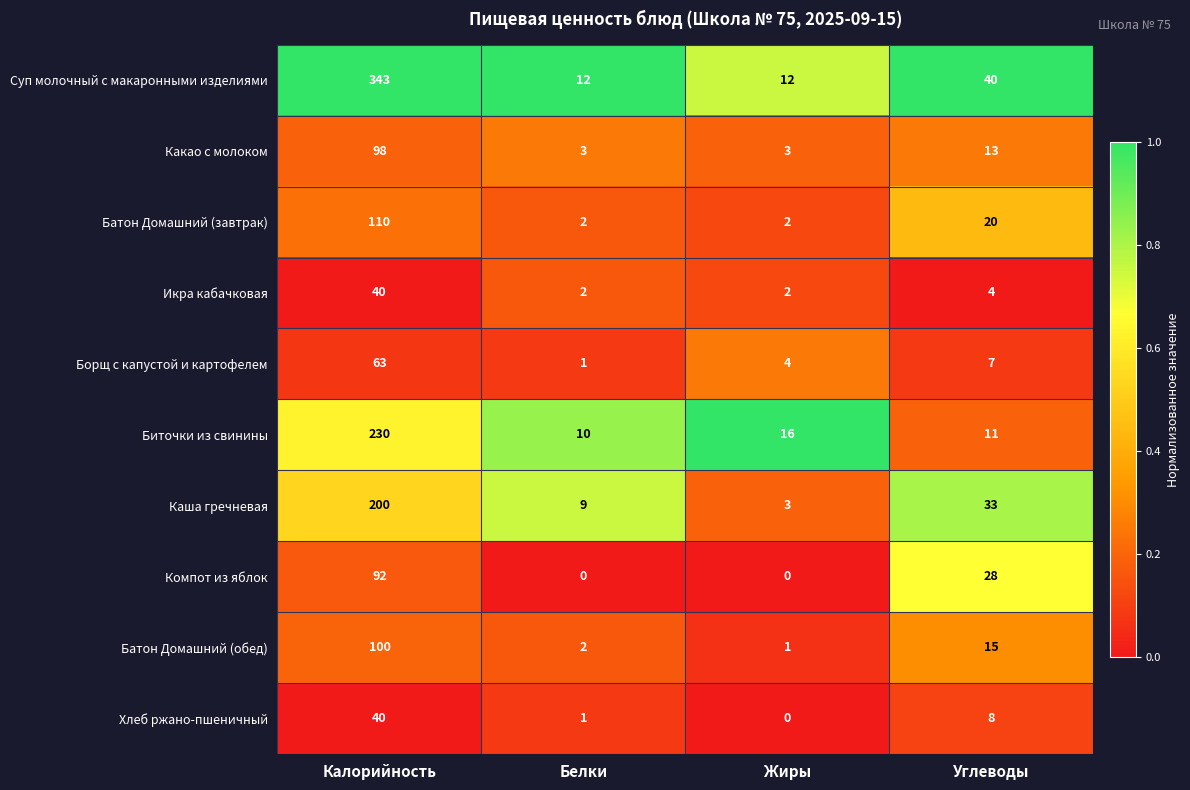

Is it true that Каша гречневая equals 200 at Калорийность?

True